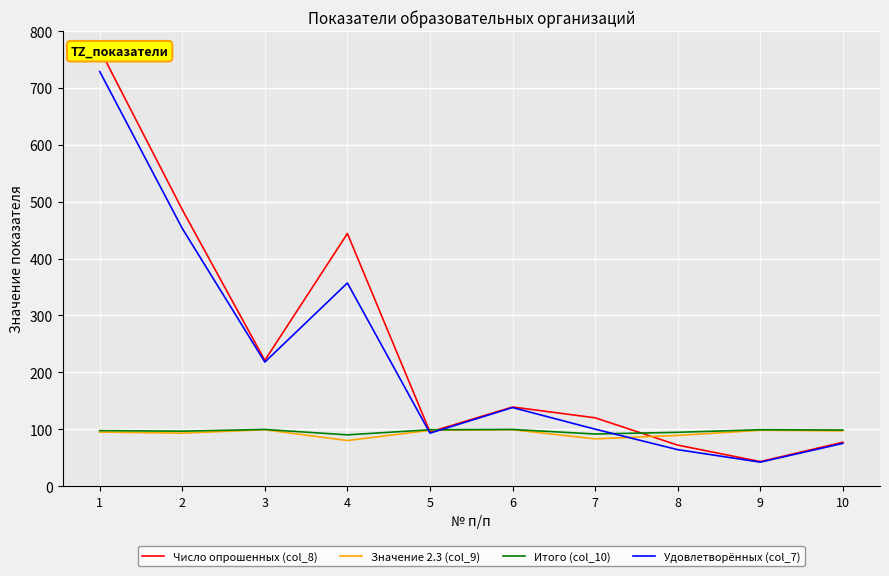

List the series in order of their peak value, highest first.

Число опрошенных (col_8), Удовлетворённых (col_7), Итого (col_10), Значение 2.3 (col_9)